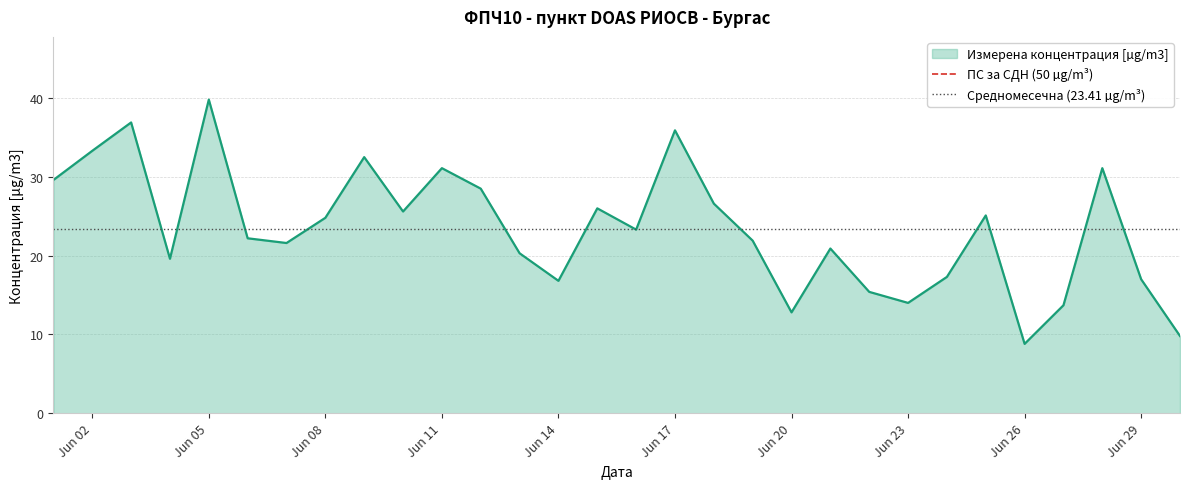

Which category has the lowest value in the Измерена концентрация [µg/m3] series?

Jun 26